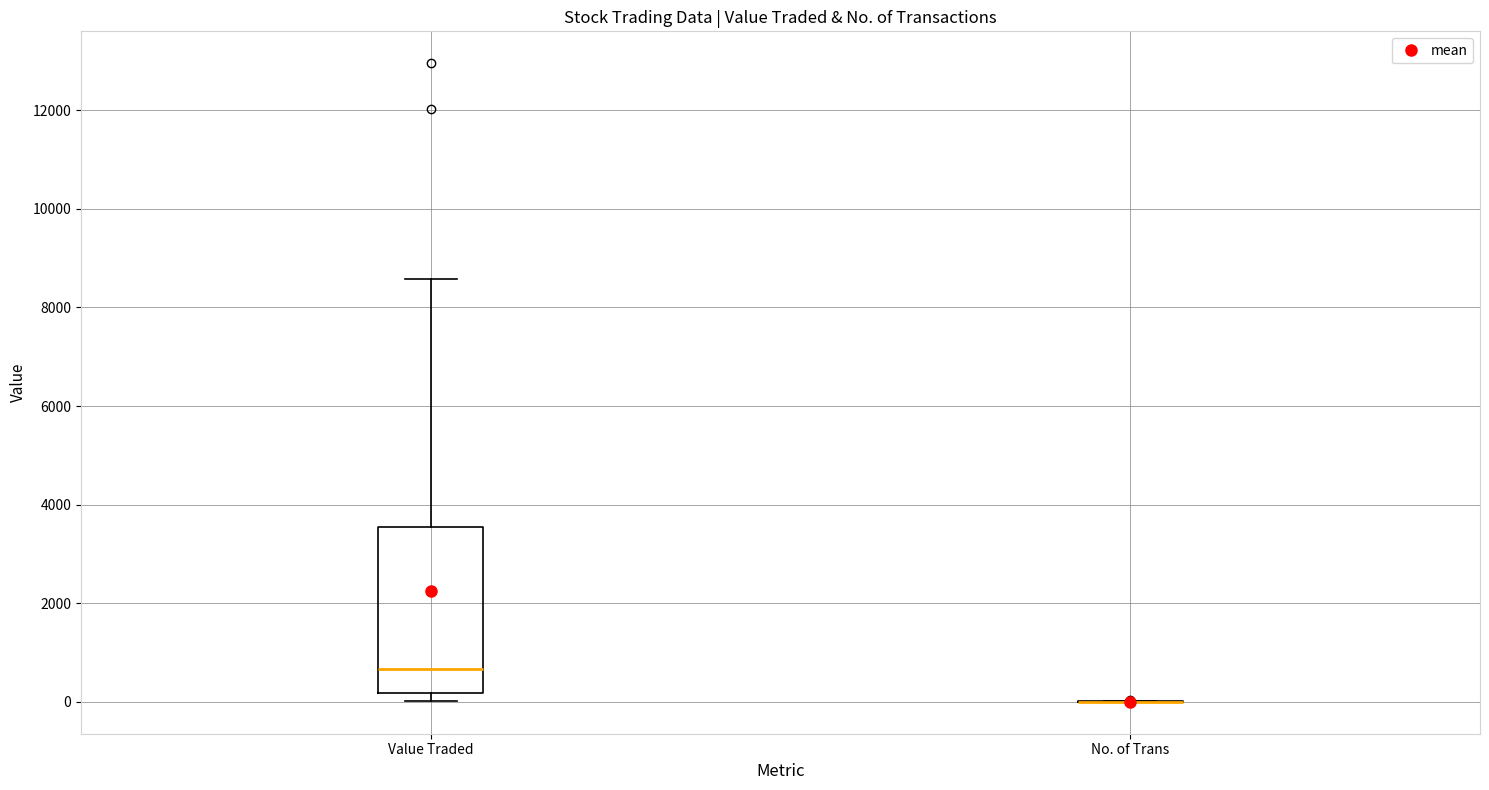

Where is the upper edge of the box for Value Traded on the y-axis? The values are not printed on the chart, so give them approximately, as read against the axis.

3600